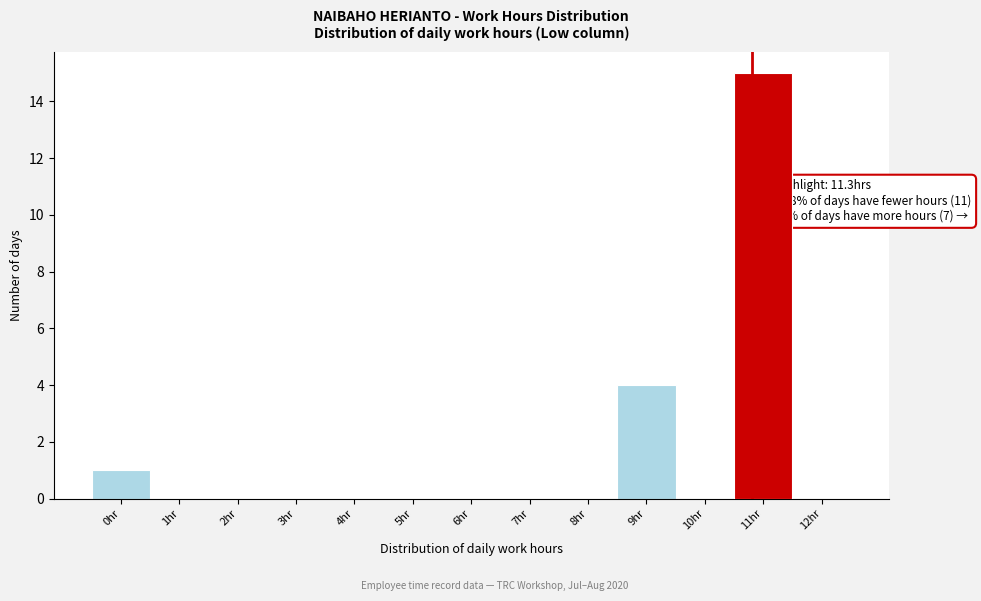

Reading left to right, what are all the values shown in this chart?

0hr=1	1hr=0	2hr=0	3hr=0	4hr=0	5hr=0	6hr=0	7hr=0	8hr=0	9hr=4	10hr=0	11hr=15	12hr=0